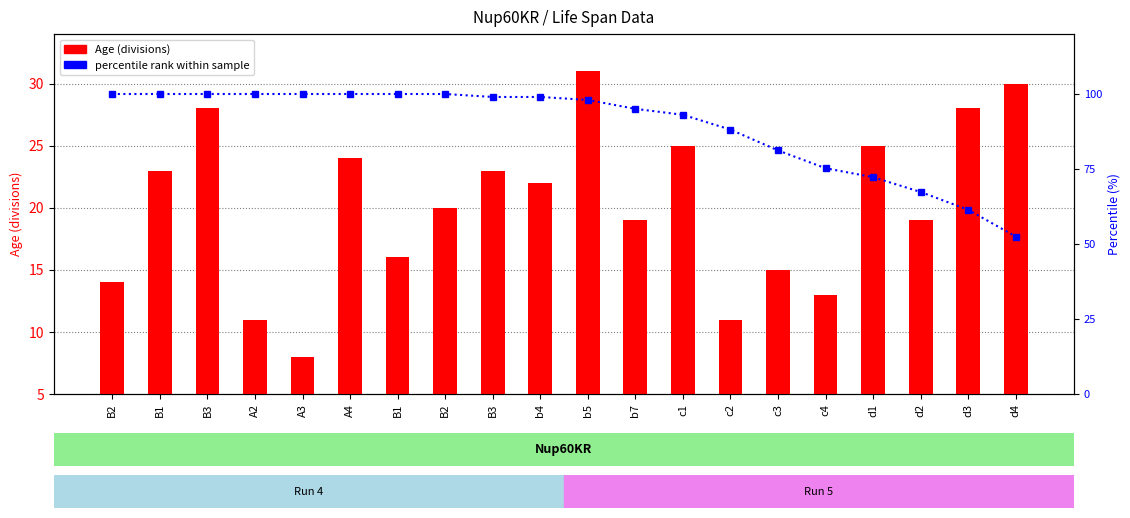

True or false: Age (divisions) has a value of 17.5 at A2.

False